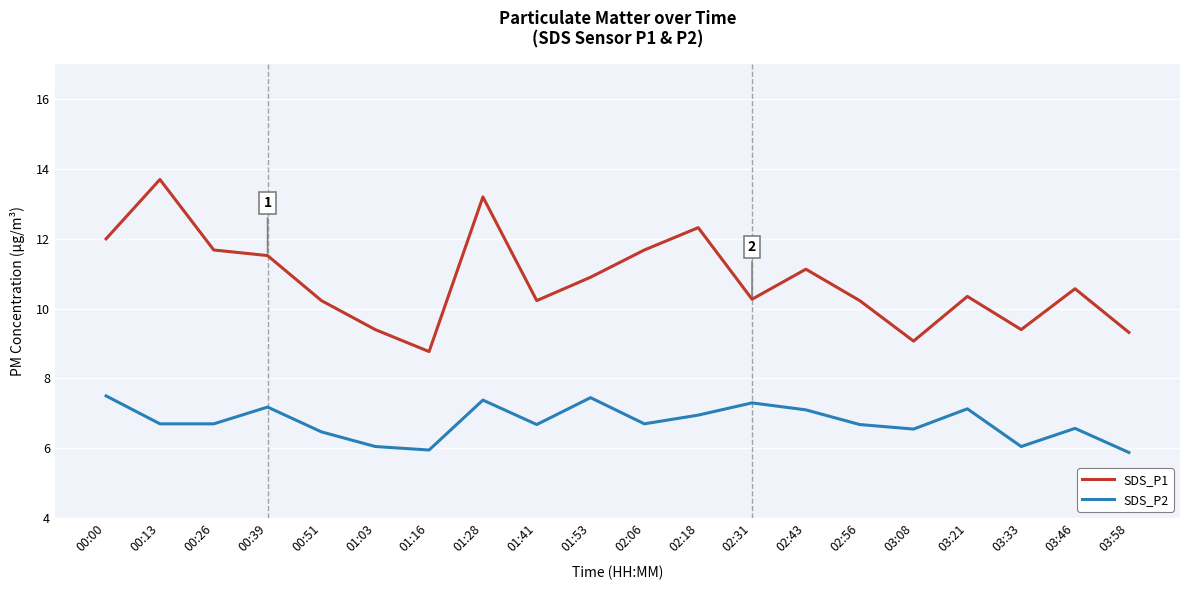

List the series in order of their peak value, lowest first.

SDS_P2, SDS_P1